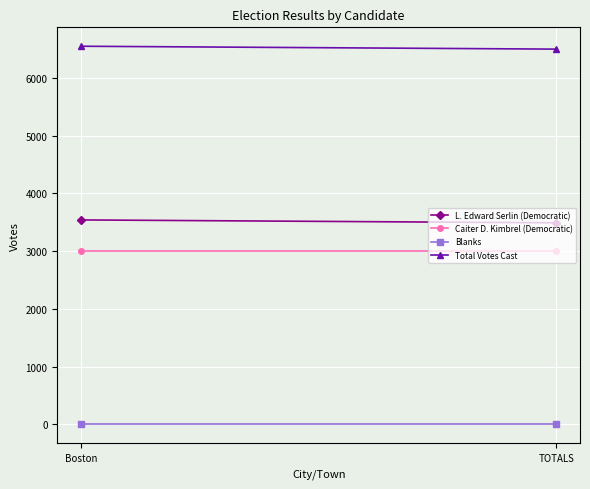

Is the value of Total Votes Cast at TOTALS greater than the value of Caiter D. Kimbrel (Democratic) at Boston?

Yes